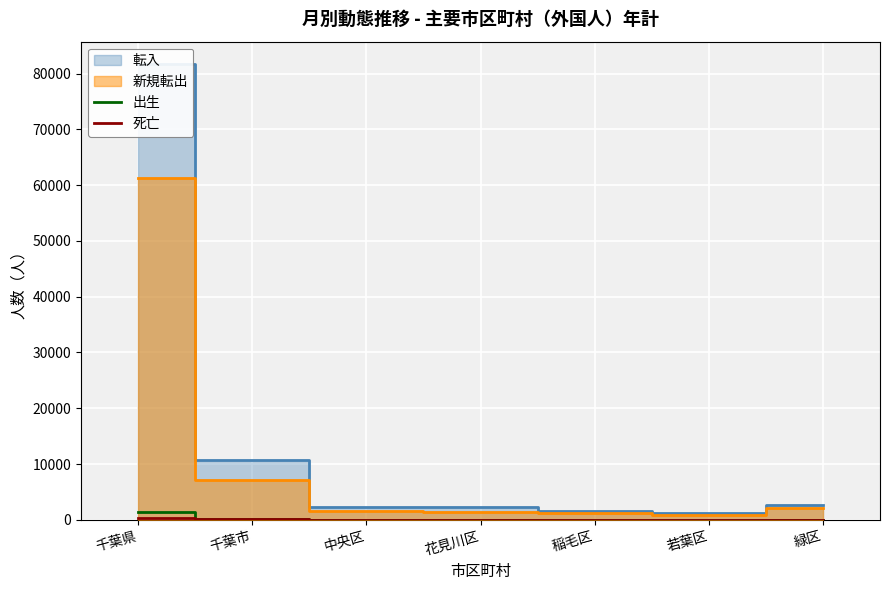

True or false: 出生 and 死亡 intersect in this chart.

False